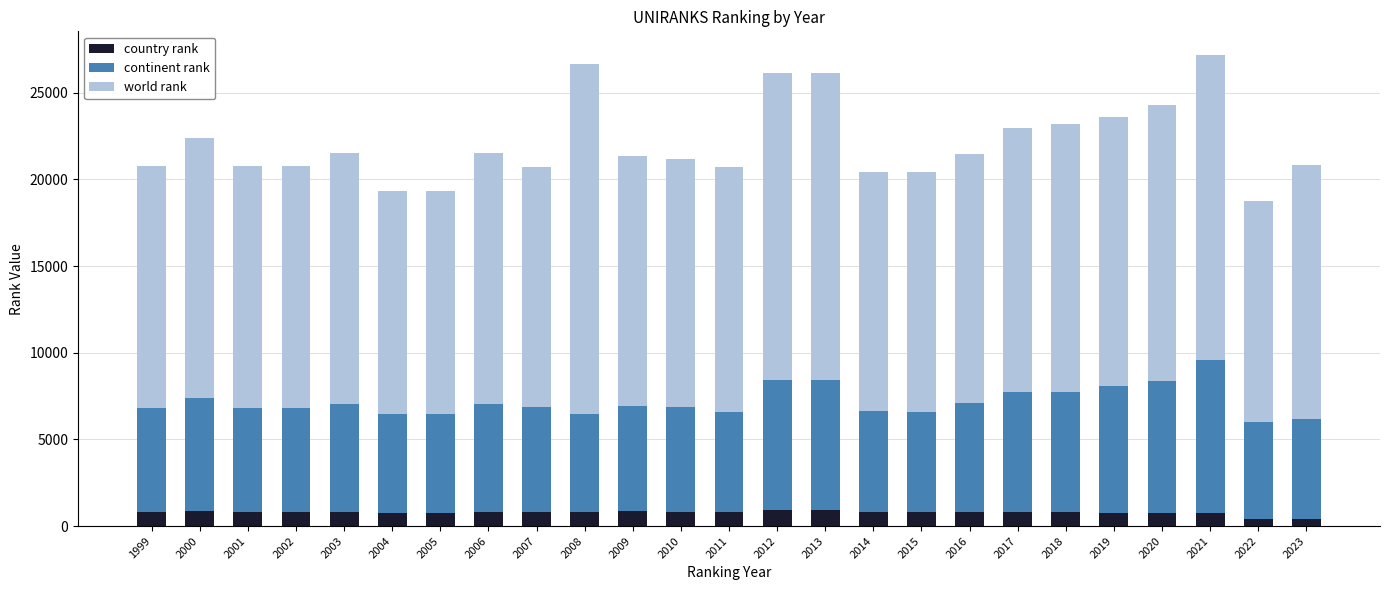

What is the average value of the country rank series?

786.1